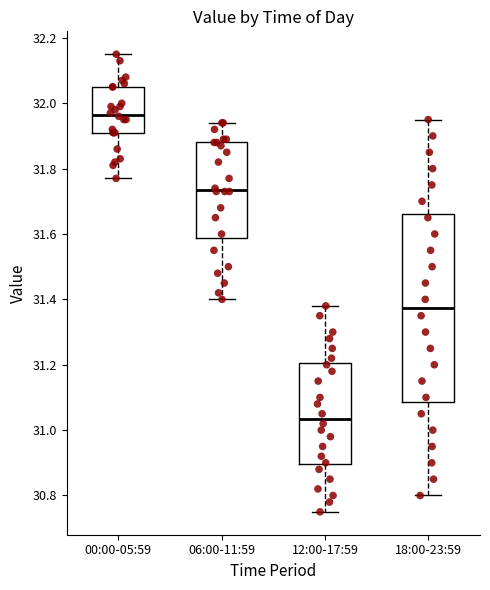

Reading left to right, read every box against the y-axis: the position of its median line, the range the box covers, and the ends of its whiskers. The values are not printed on the chart, so give them approximately, as read against the axis.

00:00-05:59: median 31.96, box 31.92 to 32.06, whiskers 31.78 to 32.16
06:00-11:59: median 31.74, box 31.58 to 31.88, whiskers 31.40 to 31.94
12:00-17:59: median 31.04, box 30.90 to 31.20, whiskers 30.76 to 31.38
18:00-23:59: median 31.38, box 31.08 to 31.66, whiskers 30.80 to 31.96